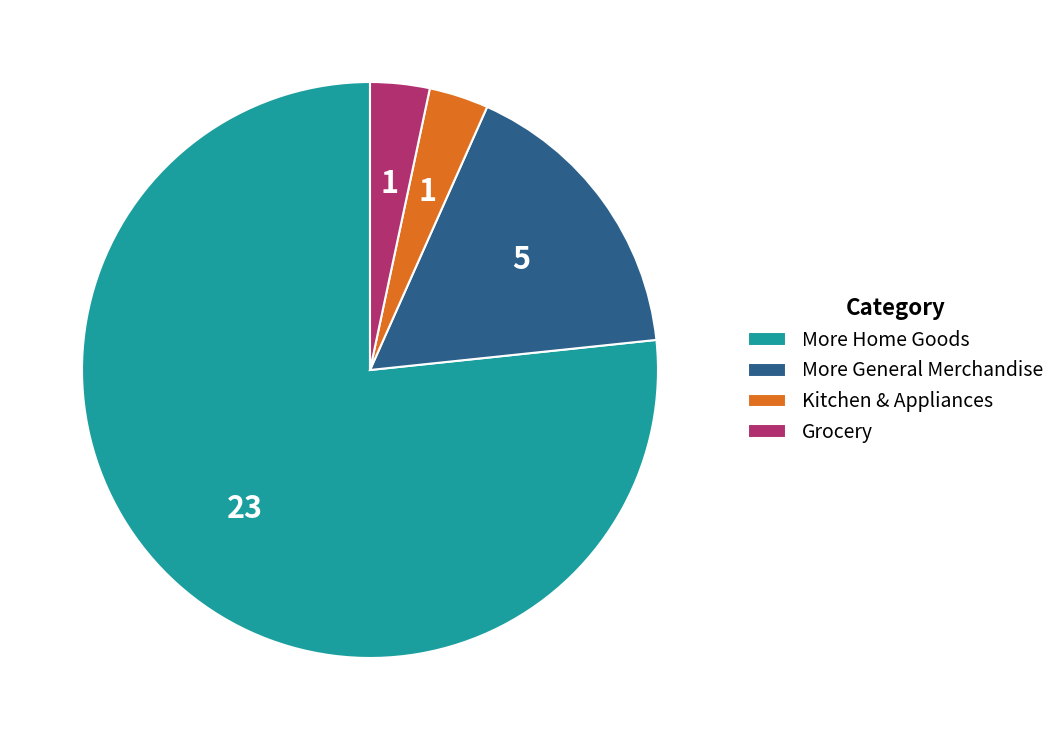

How many segments does this pie chart have?

4